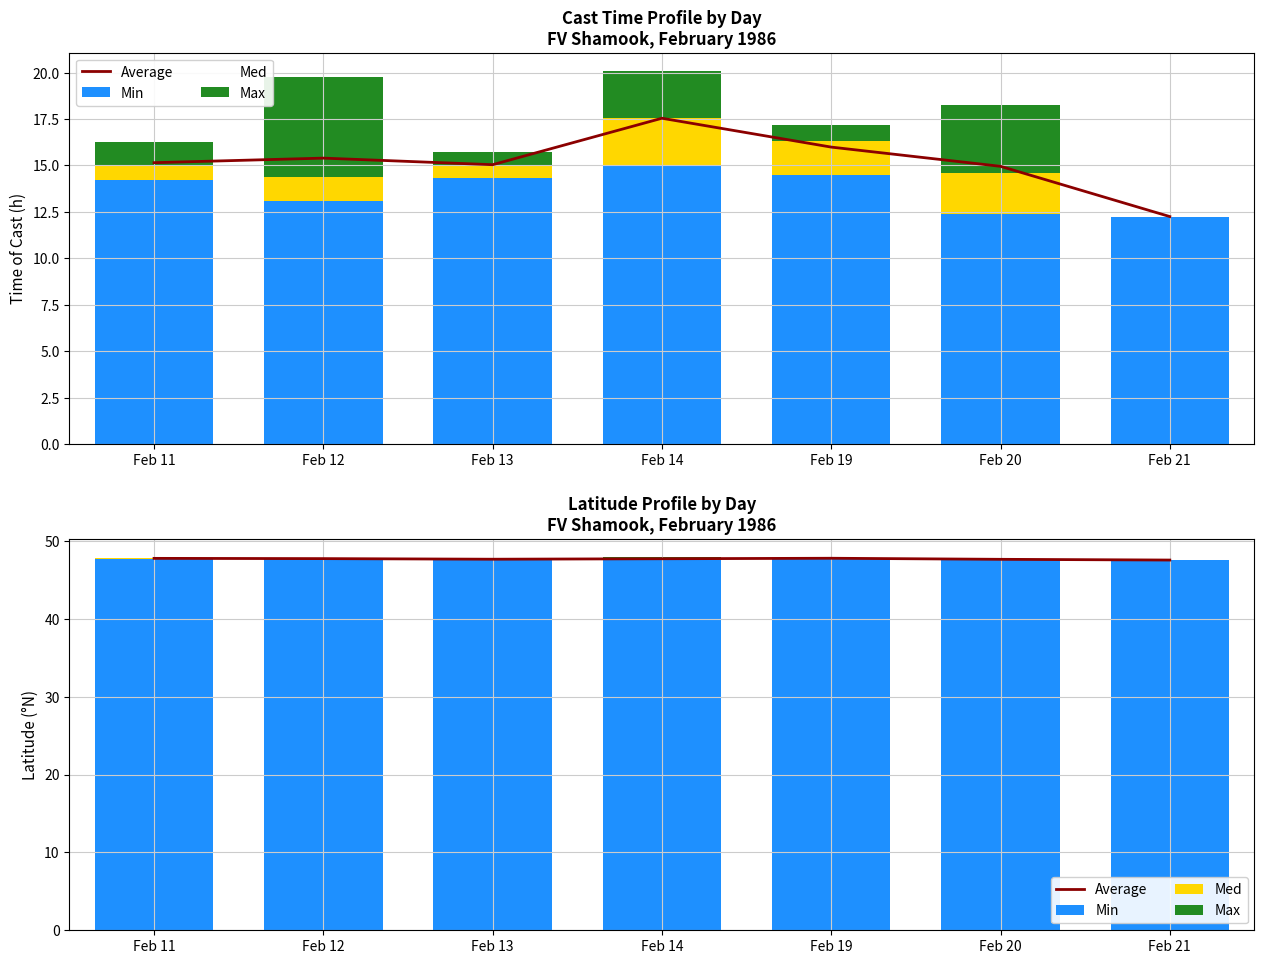

What are all the series names shown in the legend?

Average, Min, Med, Max